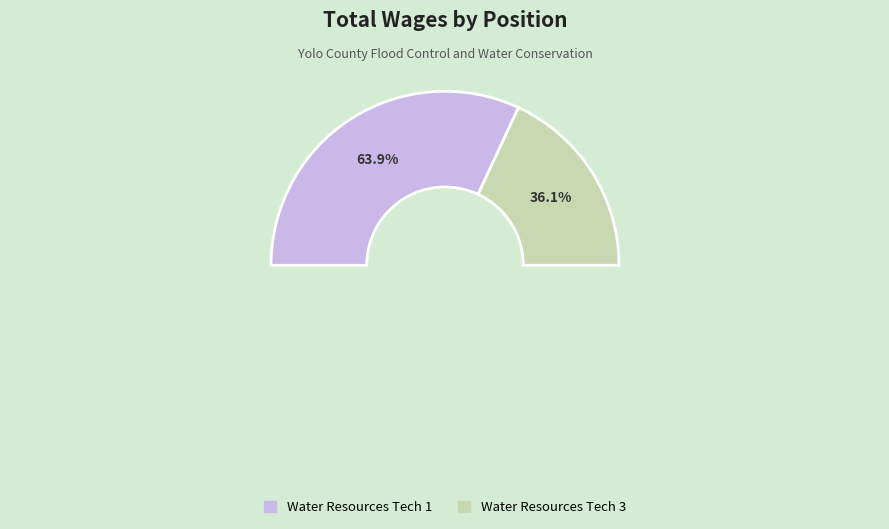

Count the number of slices in the pie.

2